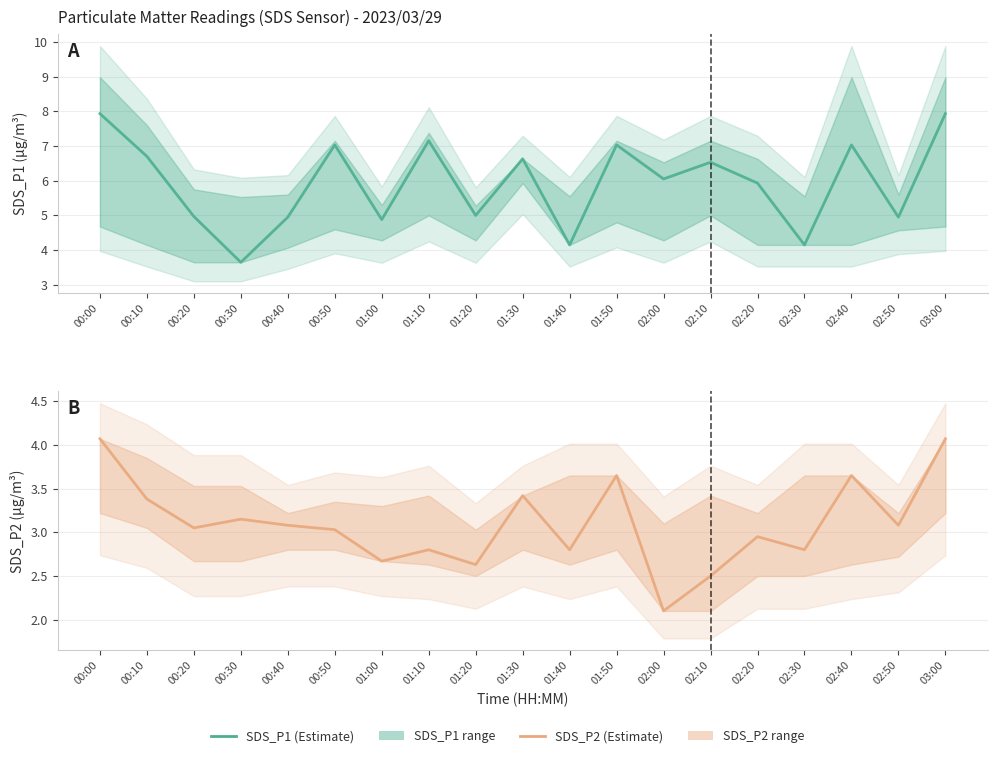

Is the value of SDS_P2 (Estimate) at 00:10 greater than the value of SDS_P1 (Estimate) at 01:00?

No